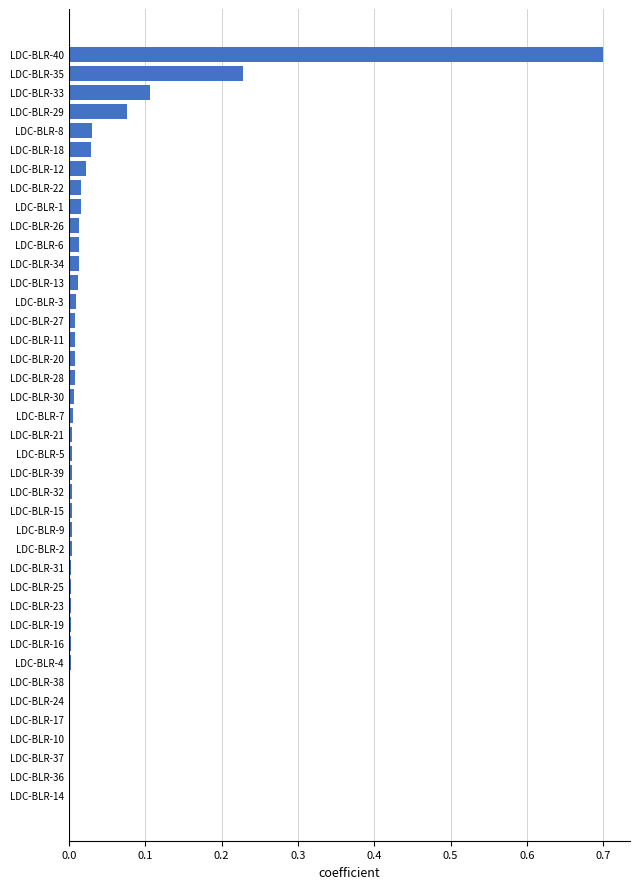

The value at LDC-BLR-2 is 0.0. True or false?

True